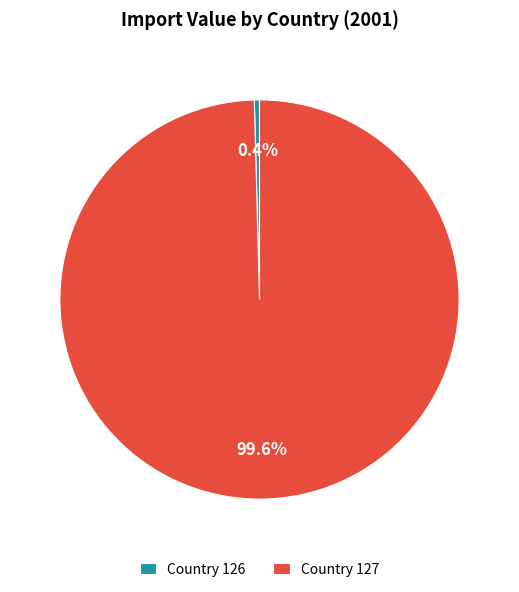

What percentage do Country 126 and Country 127 together represent?

100.0%